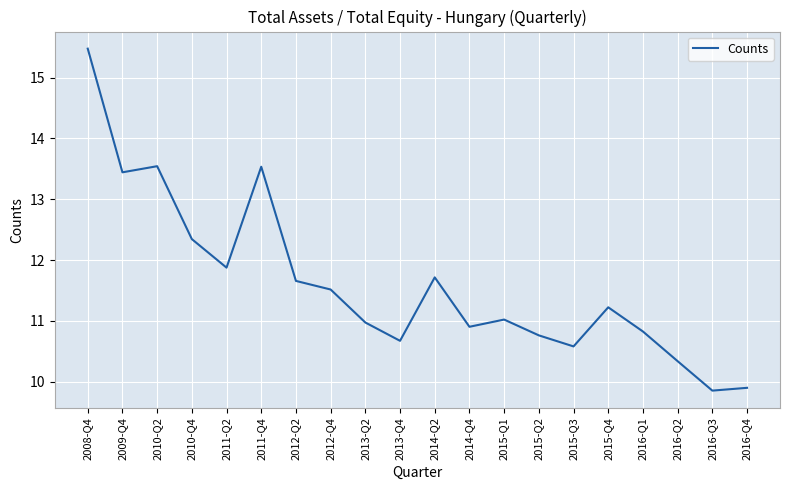

What is the sum of all values?

232.2